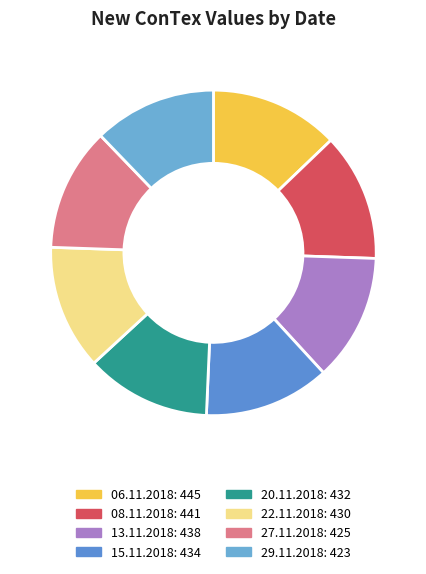

Which has a higher value, 20.11.2018 or 06.11.2018?

06.11.2018